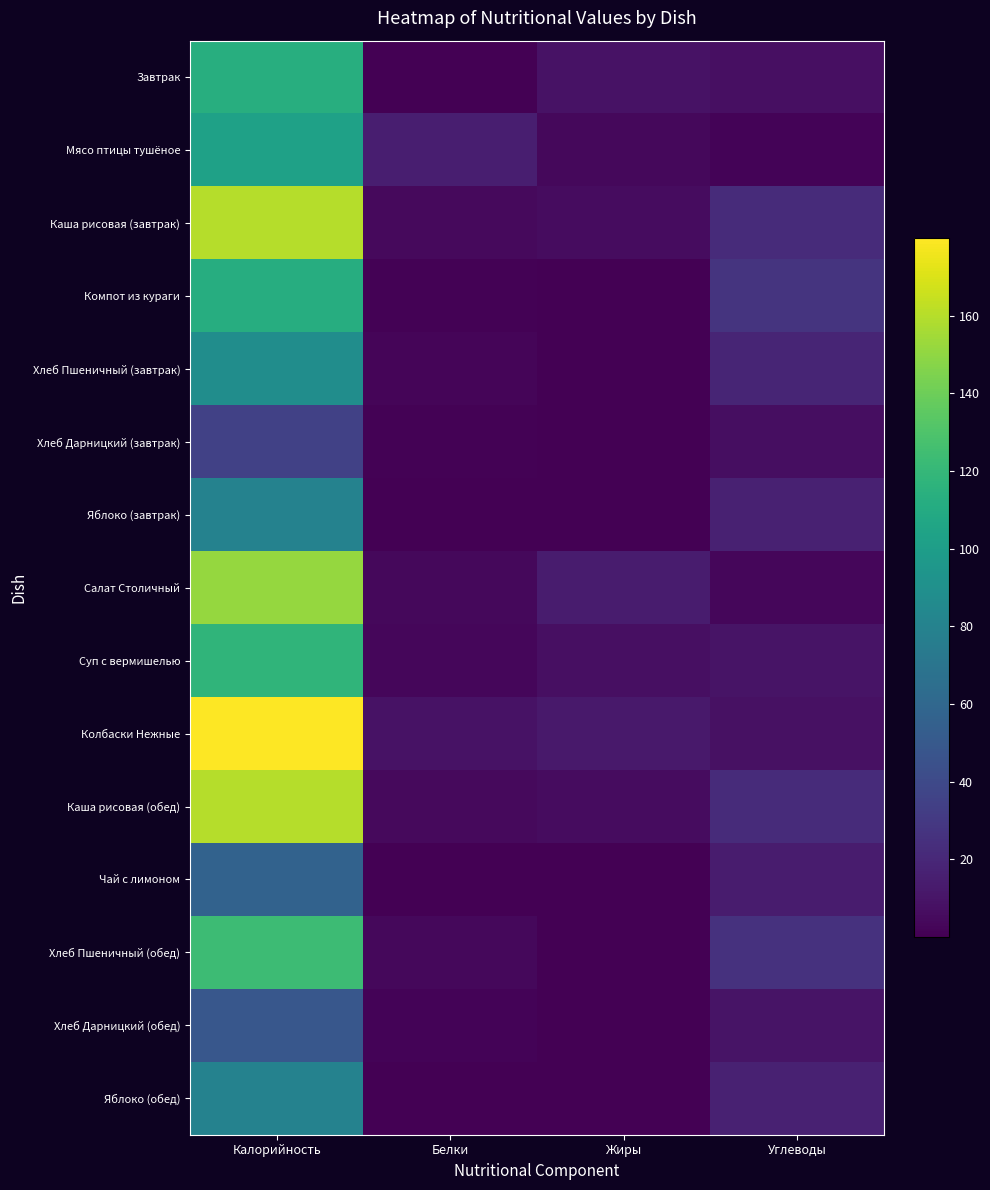

Reading right to left, list all the values displayed in this chart.

Завтрак: Углеводы=7.2	Жиры=9.1	Белки=0.6	Калорийность=112.7
Мясо птицы тушёное: Углеводы=2.0	Жиры=4.1	Белки=15.1	Калорийность=103.0
Каша рисовая (завтрак): Углеводы=22.1	Жиры=6.2	Белки=4.4	Калорийность=160.2
Компот из кураги: Углеводы=27.4	Жиры=0.1	Белки=1.0	Калорийность=112.4
Хлеб Пшеничный (завтрак): Углеводы=18.4	Жиры=0.3	Белки=2.9	Калорийность=88.1
Хлеб Дарницкий (завтрак): Углеводы=6.7	Жиры=0.2	Белки=1.3	Калорийность=34.8
Яблоко (завтрак): Углеводы=16.7	Жиры=0.7	Белки=0.7	Калорийность=79.9
Салат Столичный: Углеводы=3.0	Жиры=13.8	Белки=3.9	Калорийность=151.2
Суп с вермишелью: Углеводы=9.8	Жиры=7.5	Белки=2.9	Калорийность=118.0
Колбаски Нежные: Углеводы=7.9	Жиры=12.5	Белки=9.1	Калорийность=179.9
Каша рисовая (обед): Углеводы=22.1	Жиры=6.2	Белки=4.4	Калорийность=160.2
Чай с лимоном: Углеводы=13.8	Жиры=0.1	Белки=0.2	Калорийность=56.7
Хлеб Пшеничный (обед): Углеводы=25.8	Жиры=0.4	Белки=4.0	Калорийность=123.4
Хлеб Дарницкий (обед): Углеводы=9.3	Жиры=0.3	Белки=1.9	Калорийность=48.7
Яблоко (обед): Углеводы=16.7	Жиры=0.7	Белки=0.7	Калорийность=79.9